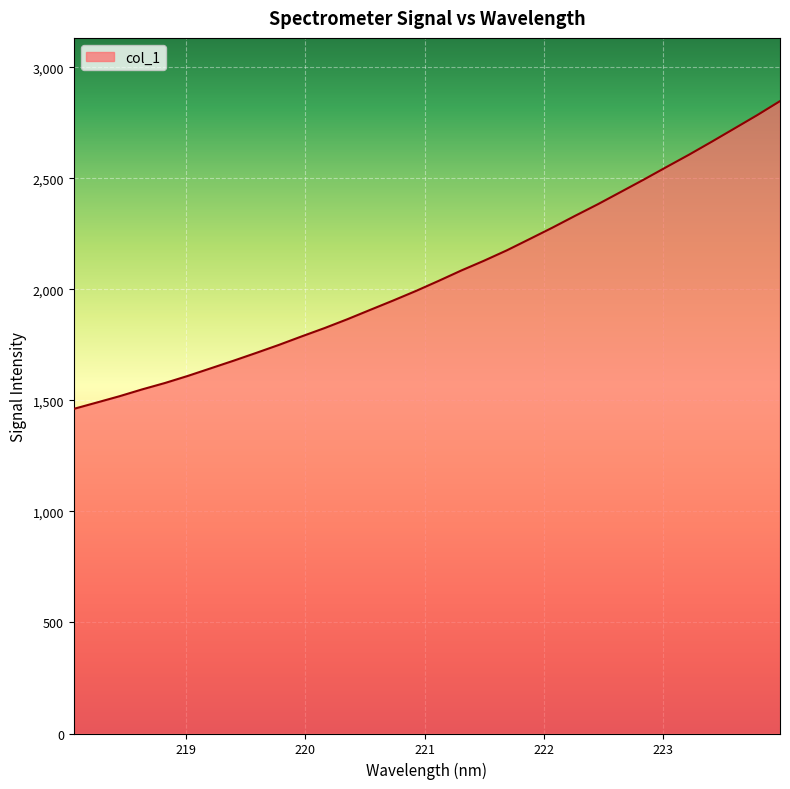

What is the difference between the maximum and minimum values?

1386.2